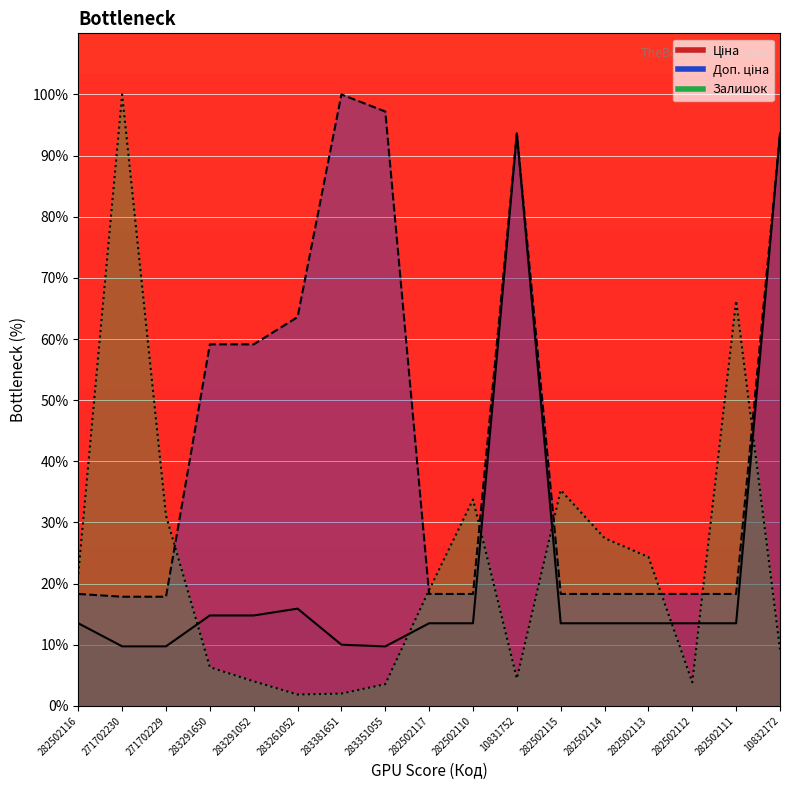

Which series changed the most between 282502114 and 282502113?

Залишок